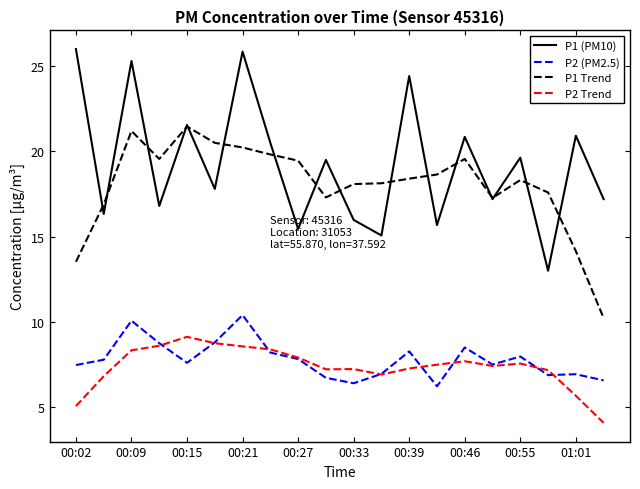

List the series in order of their peak value, lowest first.

P2 Trend, P2 (PM2.5), P1 Trend, P1 (PM10)